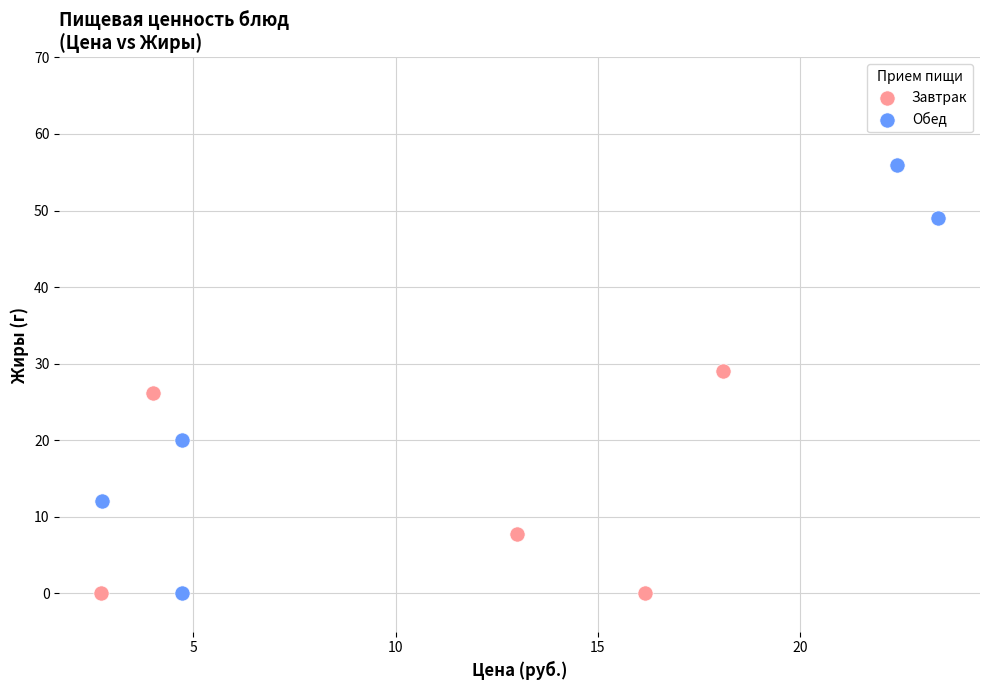

Which series reaches the maximum Y coordinate?

Обед